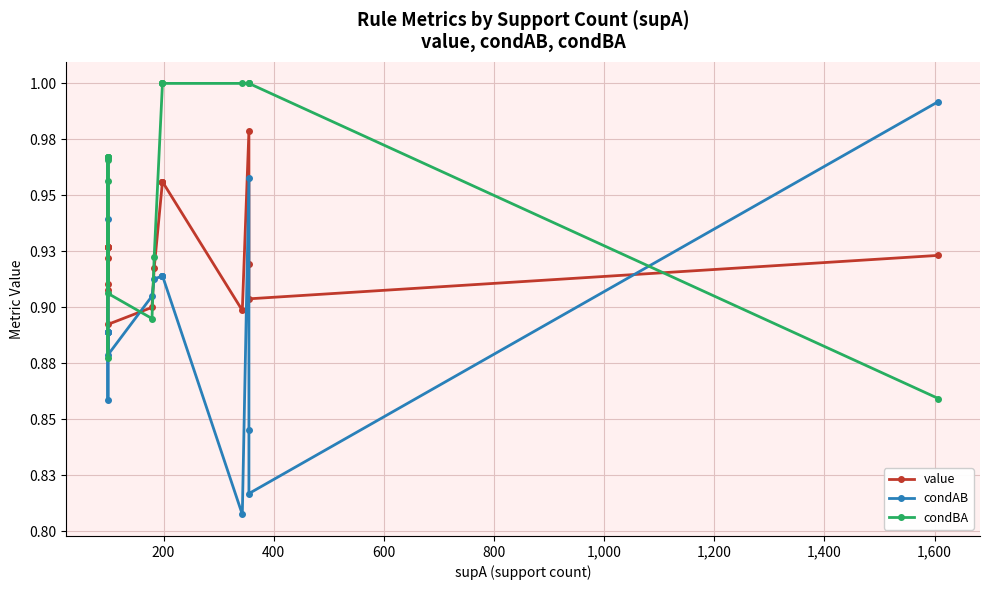

Which series has the largest range (max minus min)?

condAB